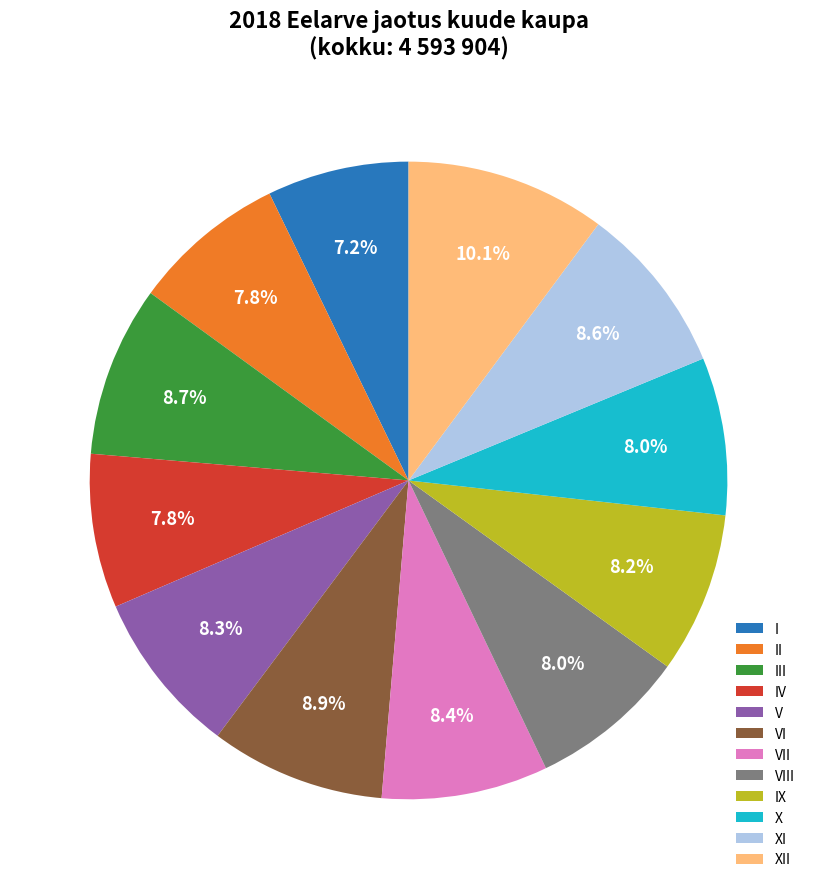

What is the ratio of the value at VI to the value at III?

1.0